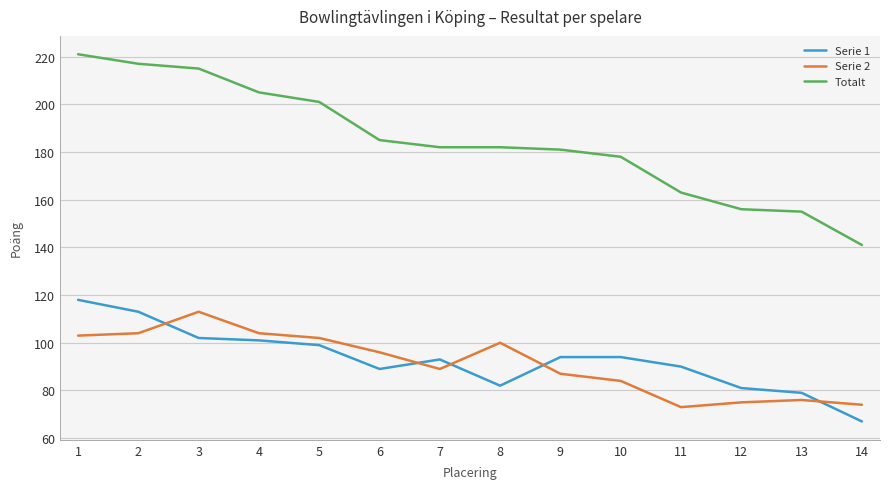

Which series has the largest total across all categories?

Totalt